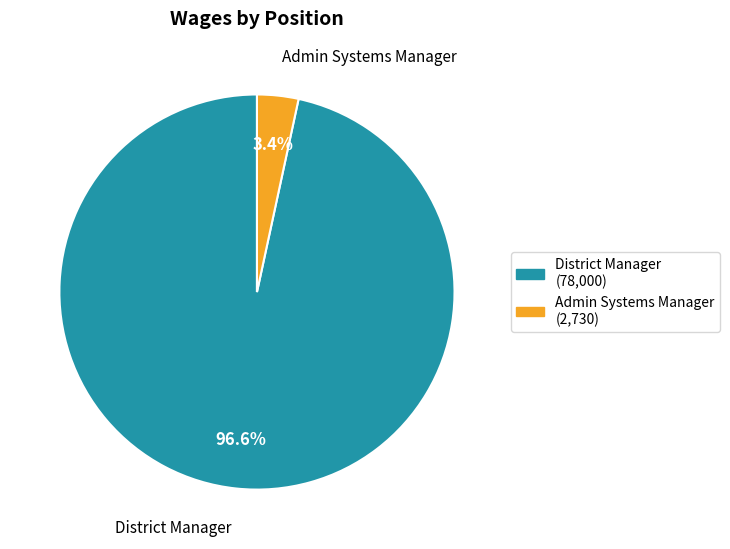

To the nearest percent, what percentage of the pie is District Manager?

97%